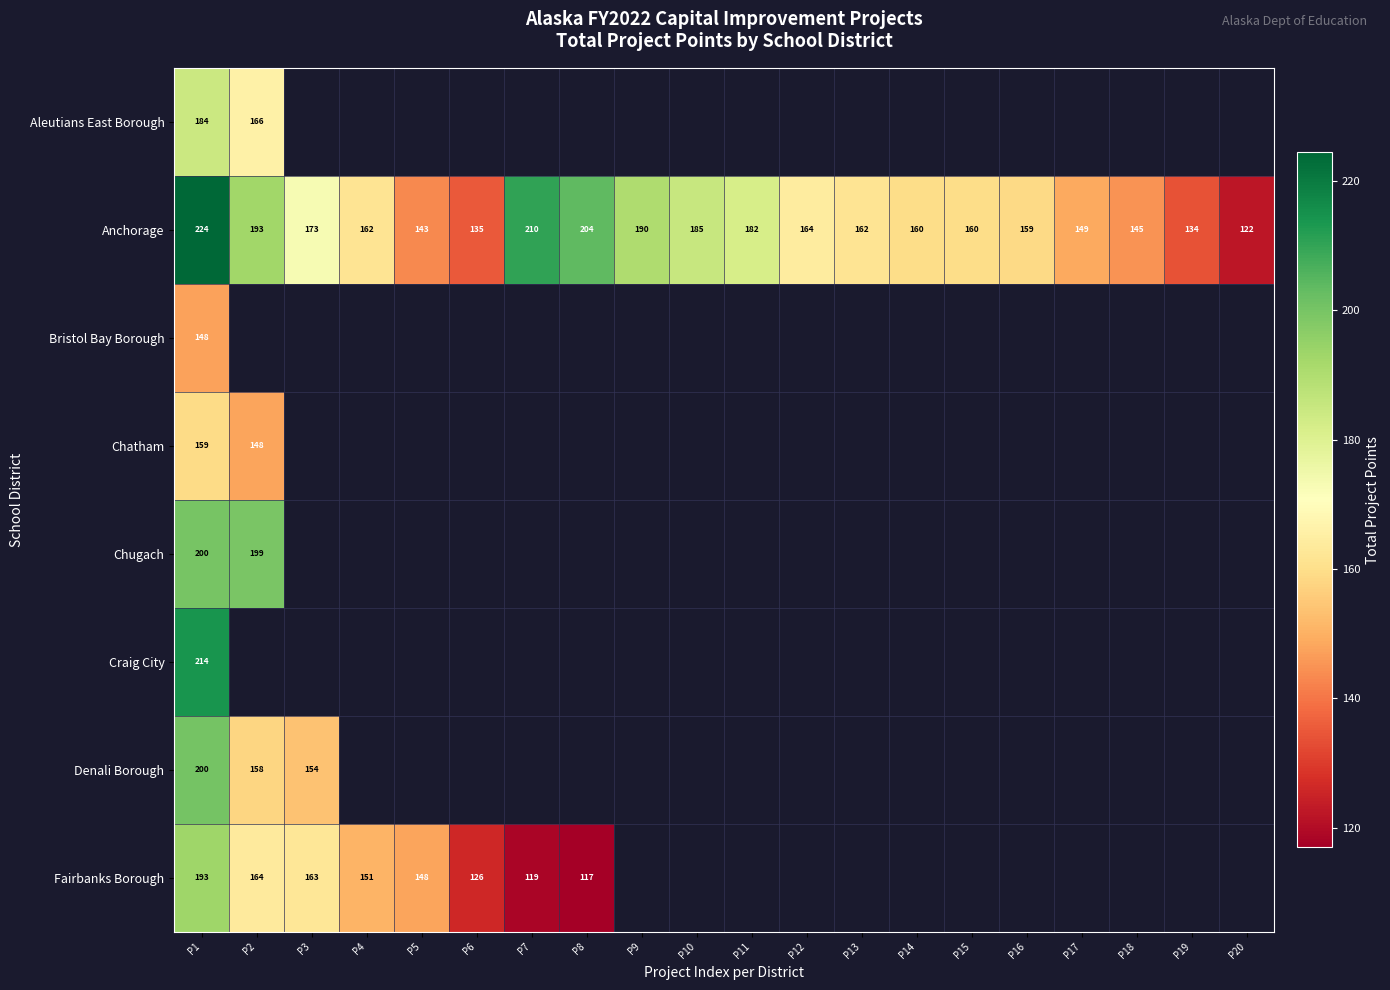

At which category is the sum across all series the highest?

P1